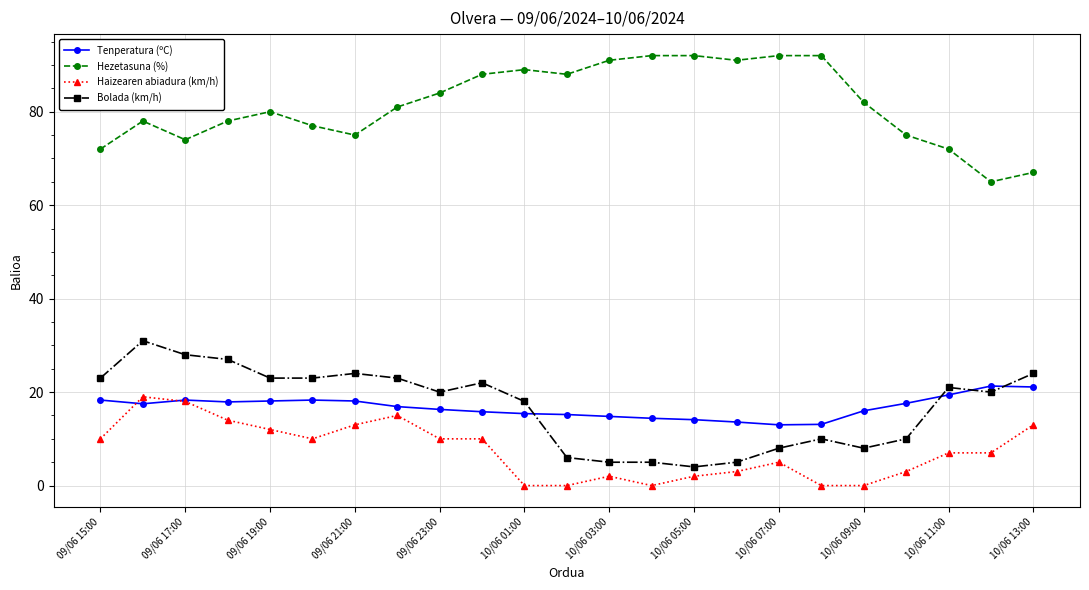

True or false: Tenperatura (ºC) and Hezetasuna (%) intersect in this chart.

False